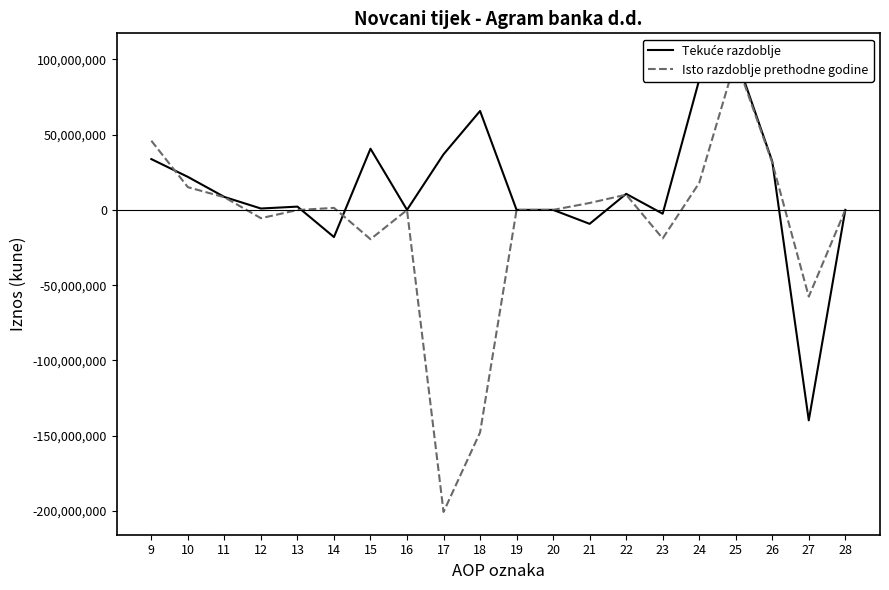

Rank the series at 26 from lowest to highest value.

Isto razdoblje prethodne godine, Tekuće razdoblje